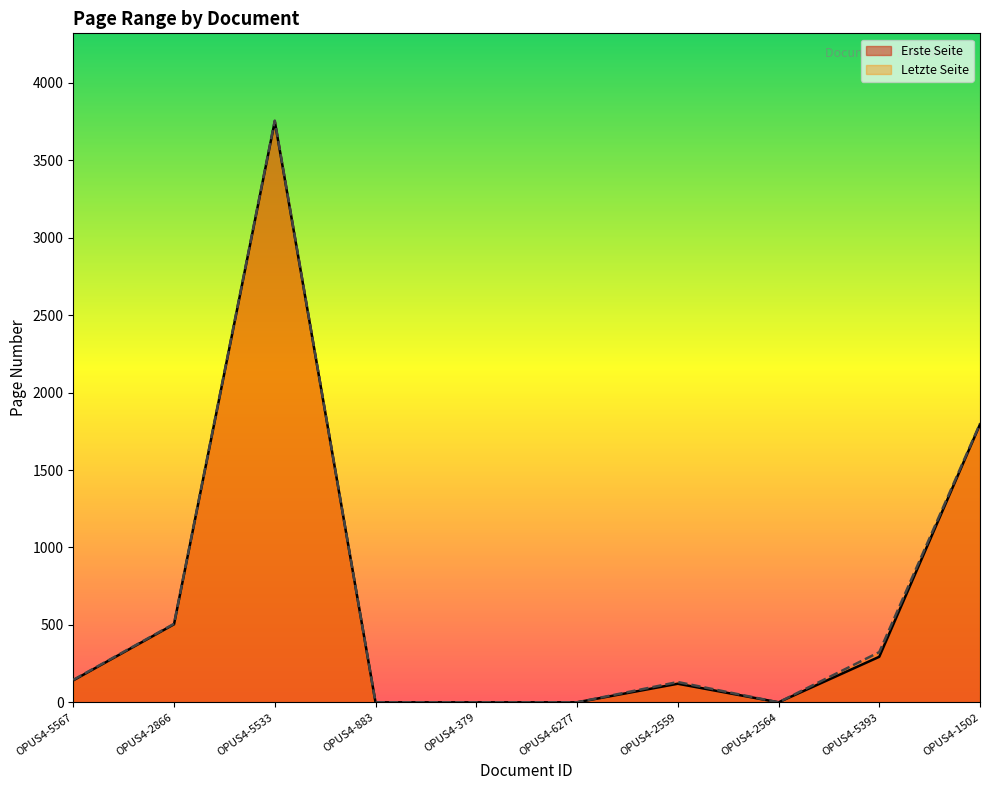

What is the difference between the maximum and minimum values in the Letzte Seite series?

3756